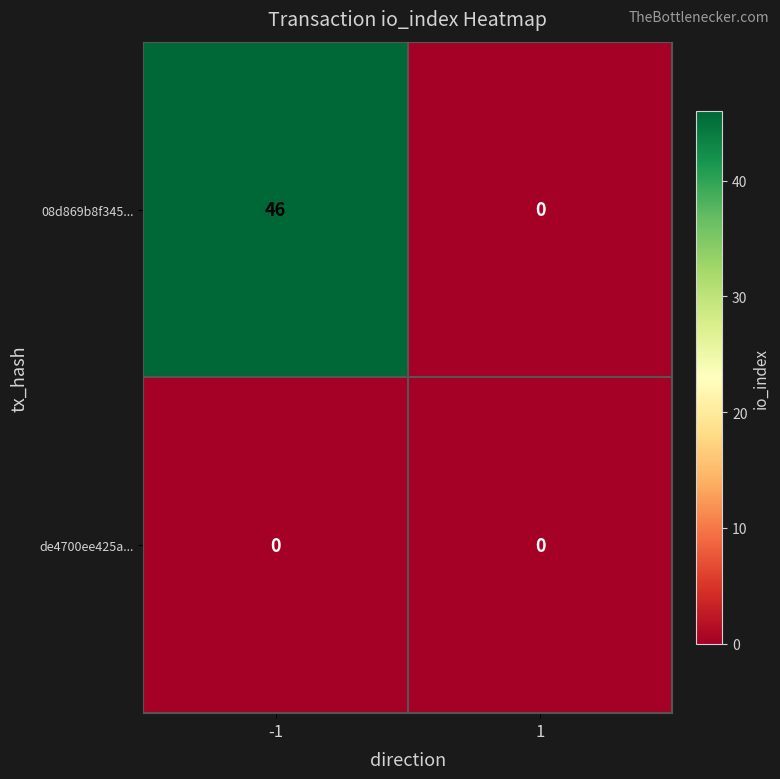

Reading left to right, extract all data points from this chart.

08d869b8f345...: 46	0
de4700ee425a...: 0	0